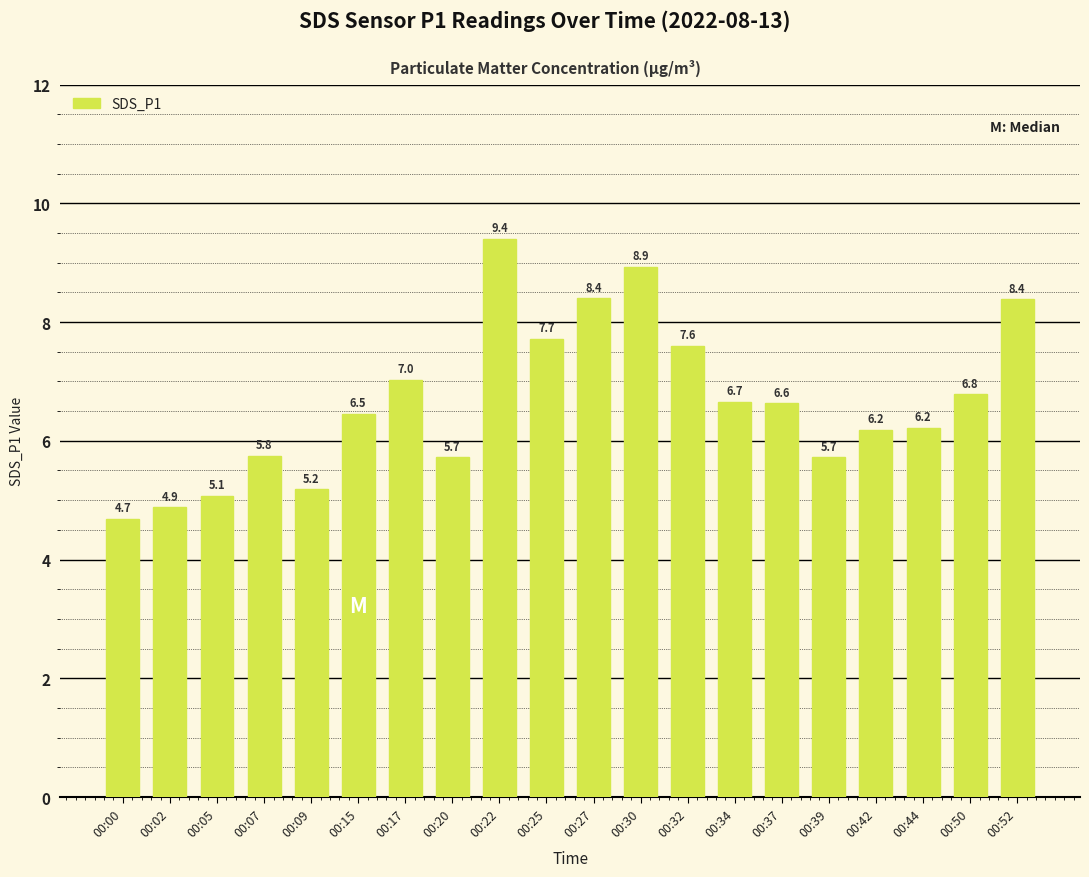

How many values are below 6?

7